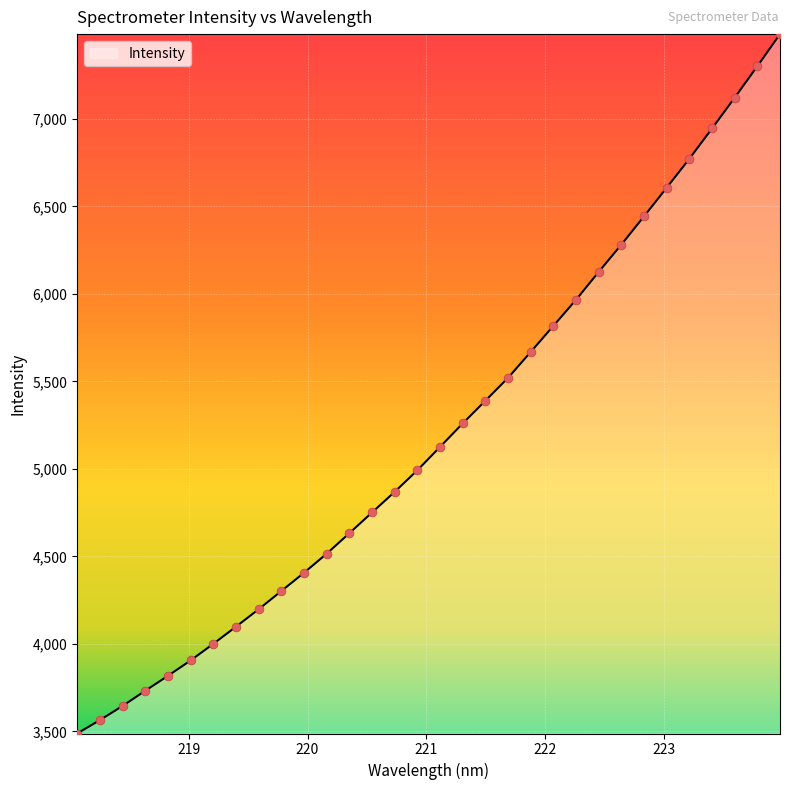

What is the smallest value displayed?

3487.7